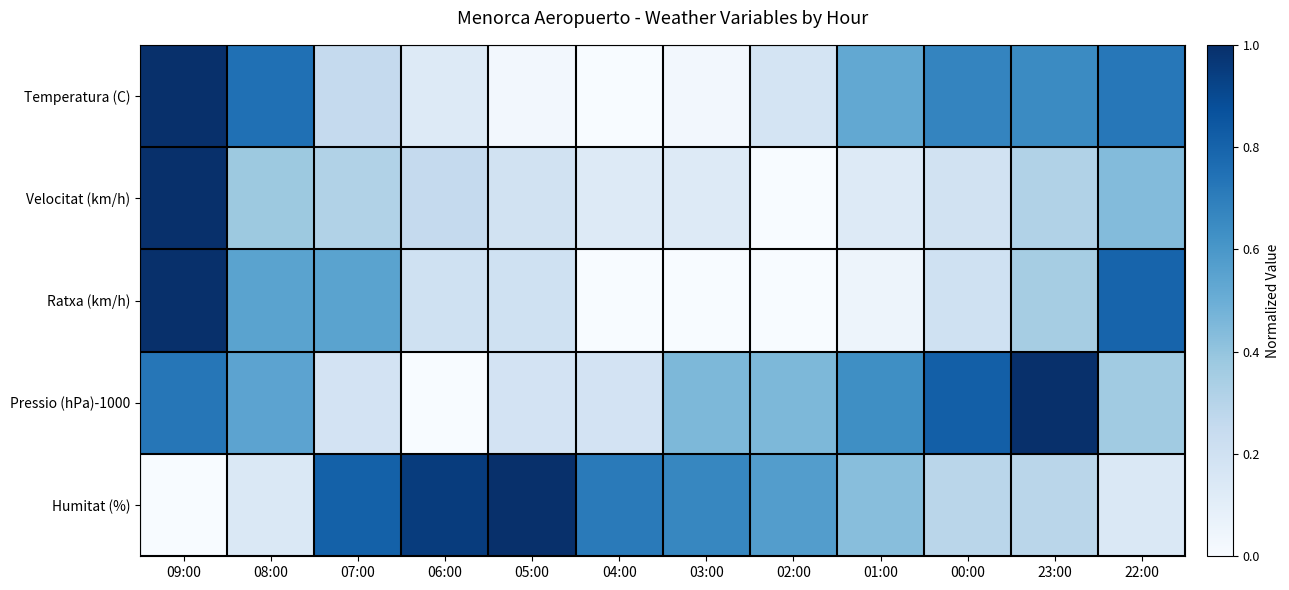

Reading right to left, list all the values displayed in this chart.

Temperatura (C): 22:00=0.7	23:00=0.7	00:00=0.7	01:00=0.5	02:00=0.2	03:00=0.0	04:00=0.0	05:00=0.0	06:00=0.1	07:00=0.2	08:00=0.8	09:00=1.0
Velocitat (km/h): 22:00=0.4	23:00=0.3	00:00=0.2	01:00=0.1	02:00=0.0	03:00=0.1	04:00=0.1	05:00=0.2	06:00=0.2	07:00=0.3	08:00=0.4	09:00=1.0
Ratxa (km/h): 22:00=0.8	23:00=0.3	00:00=0.2	01:00=0.1	02:00=0.0	03:00=0.0	04:00=0.0	05:00=0.2	06:00=0.2	07:00=0.6	08:00=0.6	09:00=1.0
Pressio (hPa)-1000: 22:00=0.4	23:00=1.0	00:00=0.8	01:00=0.6	02:00=0.5	03:00=0.5	04:00=0.2	05:00=0.2	06:00=0.0	07:00=0.2	08:00=0.5	09:00=0.7
Humitat (%): 22:00=0.1	23:00=0.3	00:00=0.3	01:00=0.4	02:00=0.6	03:00=0.7	04:00=0.7	05:00=1.0	06:00=1.0	07:00=0.8	08:00=0.1	09:00=0.0